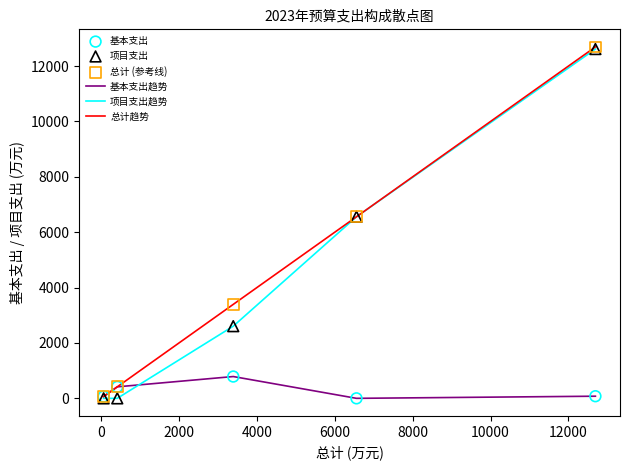

What is the greatest value displayed?

12692.9